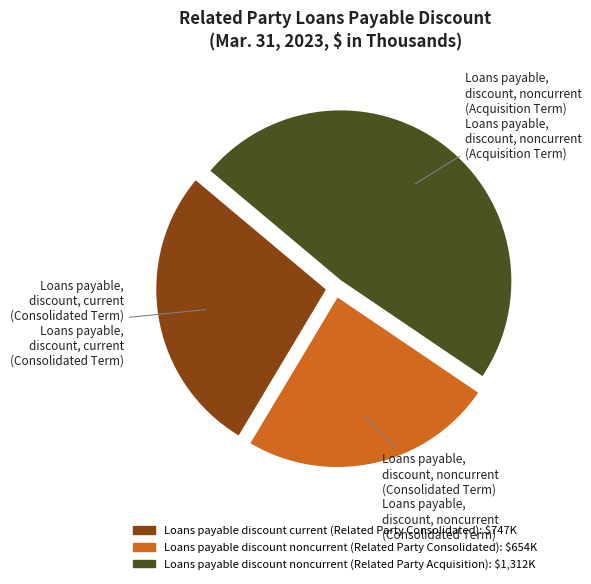

Is Loans payable discount noncurrent (Related Party Consolidated) the majority of the pie?

No